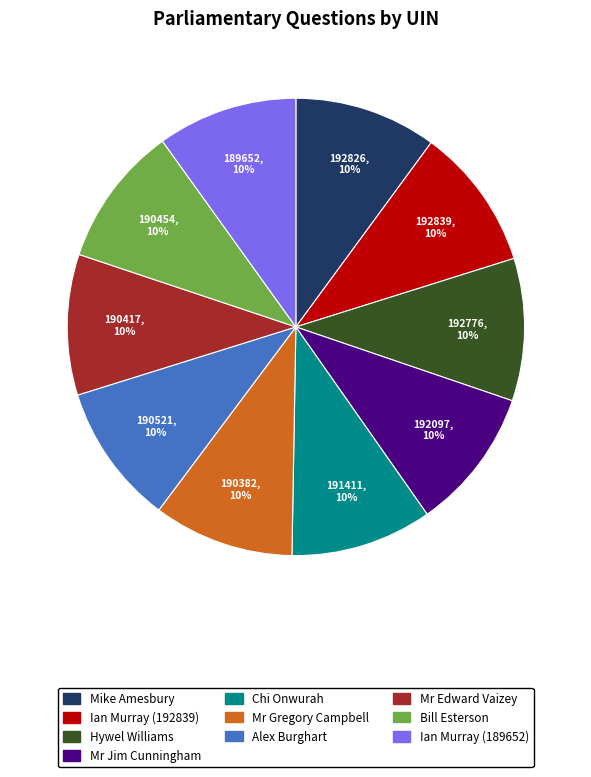

Combined, do Hywel Williams and Mr Gregory Campbell account for over 50%?

No